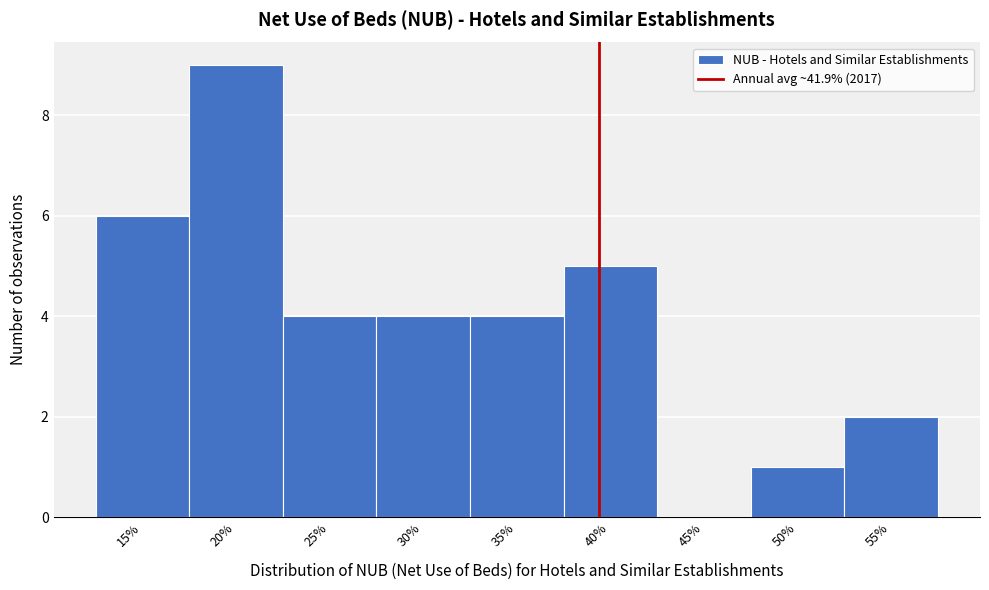

Reading left to right, extract all data points from this chart.

15%=6	20%=9	25%=4	30%=4	35%=4	40%=5	45%=0	50%=1	55%=2